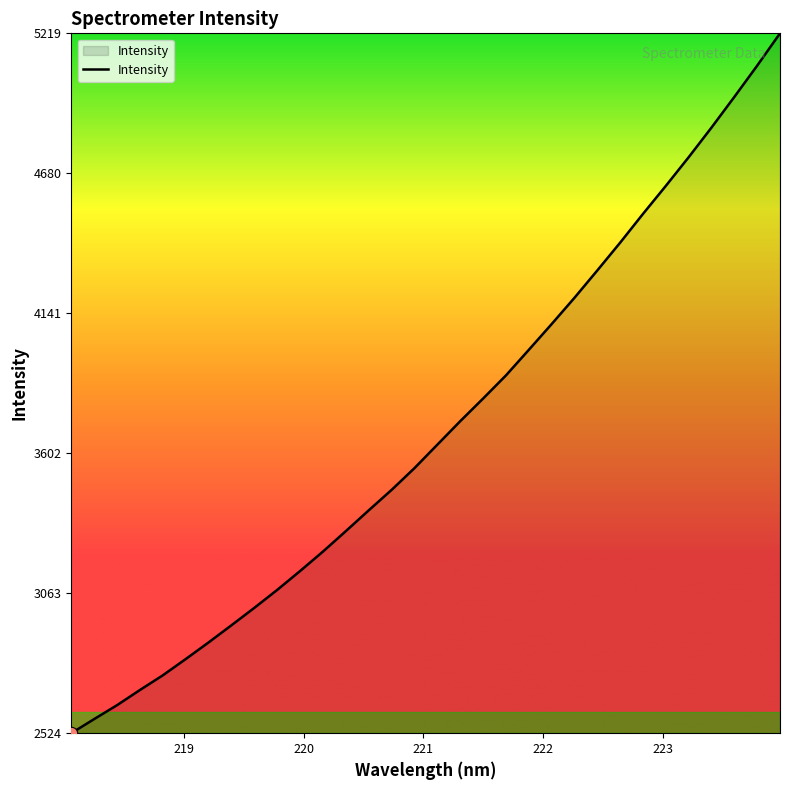

What is the smallest value displayed?

2524.7